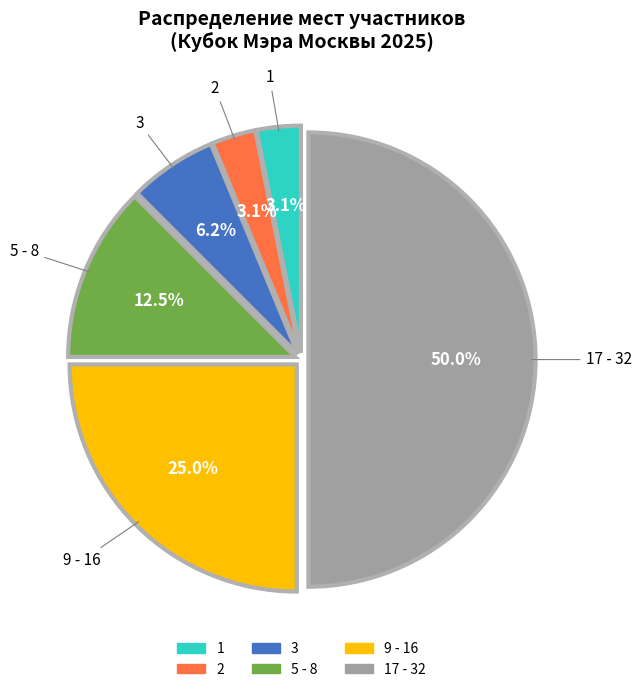

How many slices are in this pie chart?

6